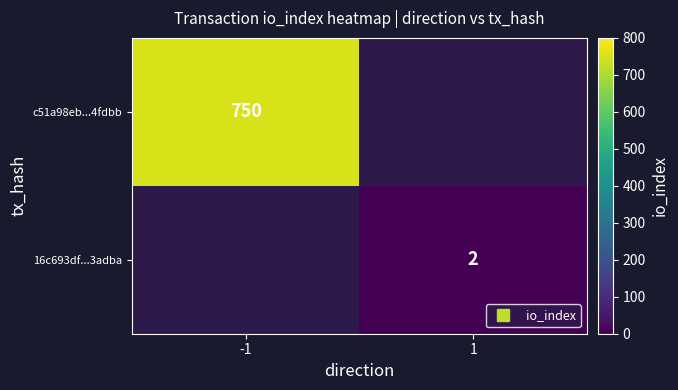

Read the c51a98eb...4fdbb value at -1.

750.0